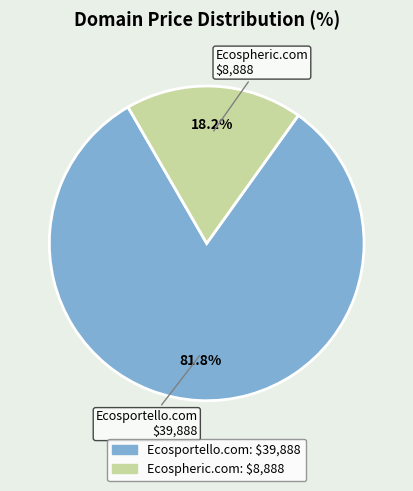

Count the number of slices in the pie.

2